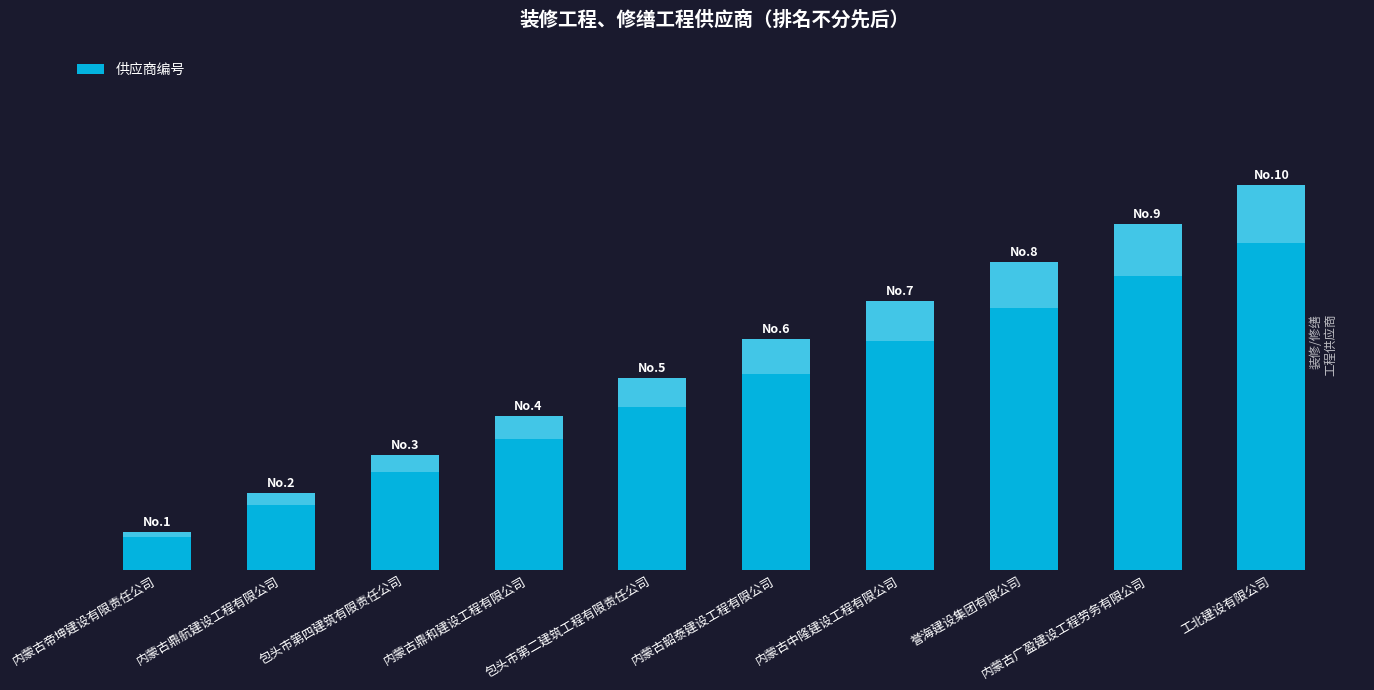

What is the label of the 2nd bar from the left?

内蒙古鼎航建设工程有限公司